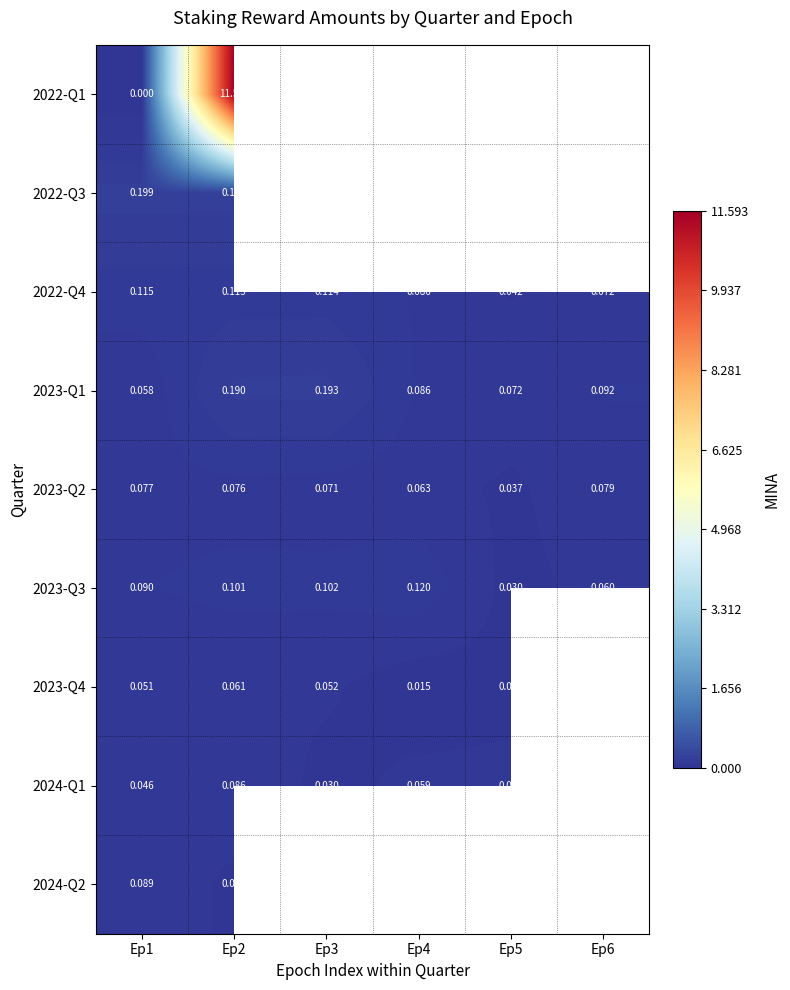

Count the 2023-Q3 values in the range 0 to 1.

6